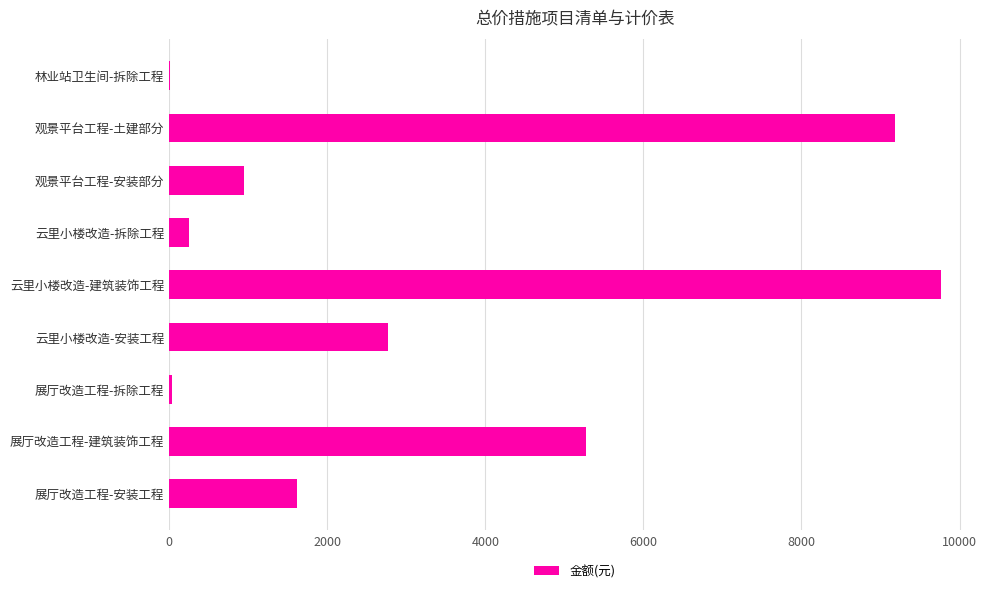

How many categories are shown in the chart?

9